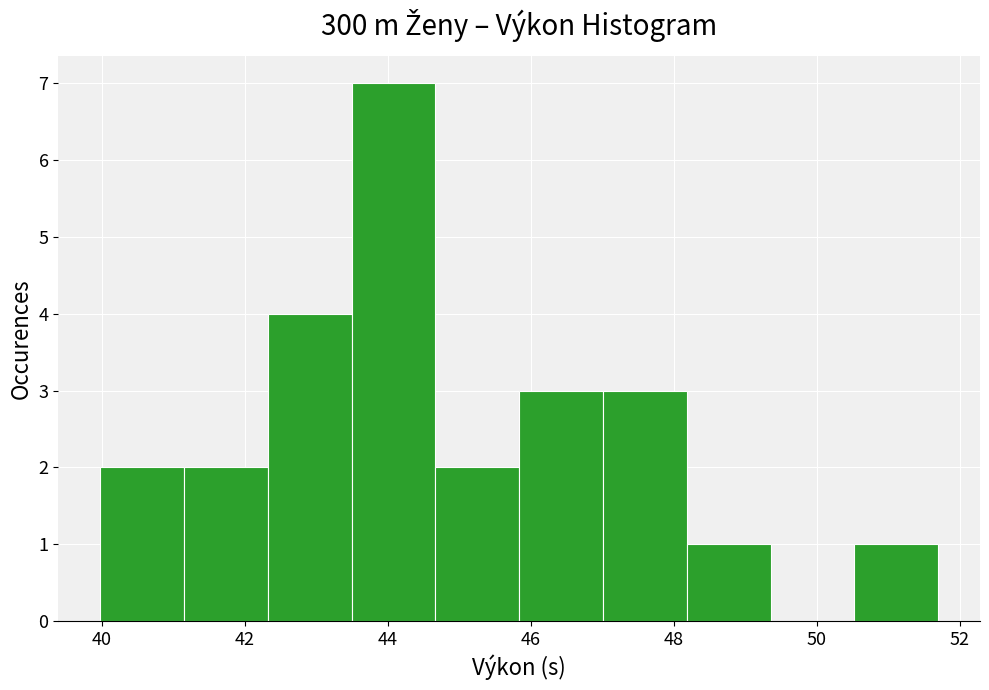

How tall is the bar that spans 42.4 to 43.4 on the x-axis? Neither the bar edges nor the heights are printed on the chart, so give them approximately, as read against the axes.

4